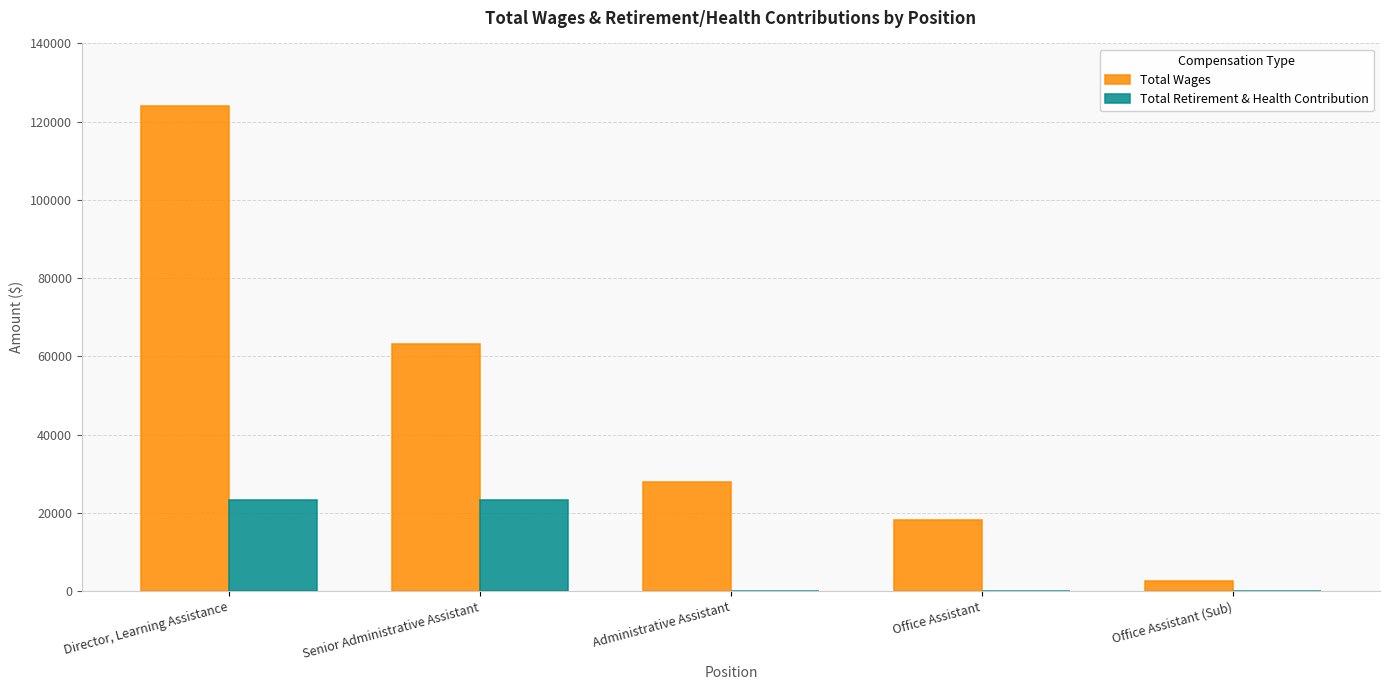

Which series has the largest range (max minus min)?

Total Wages